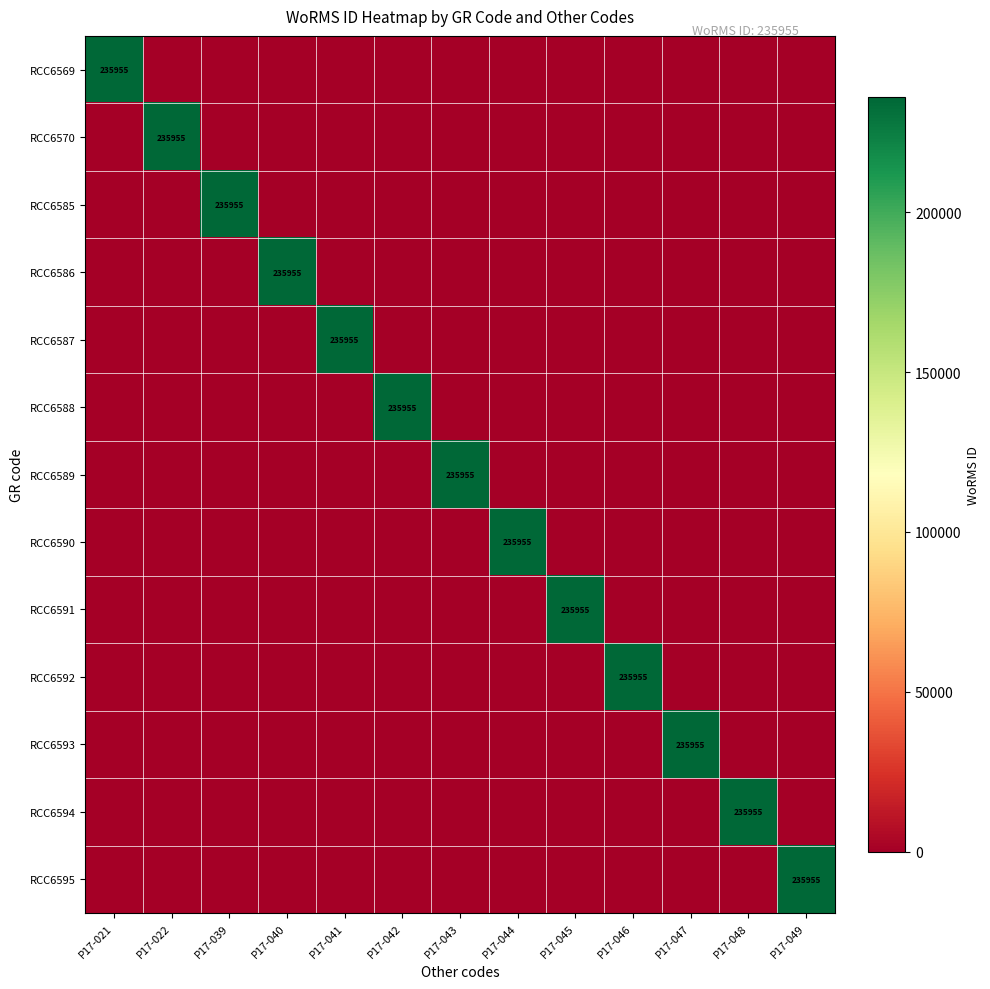

Which series changed the most between P17-042 and P17-049?

RCC6588